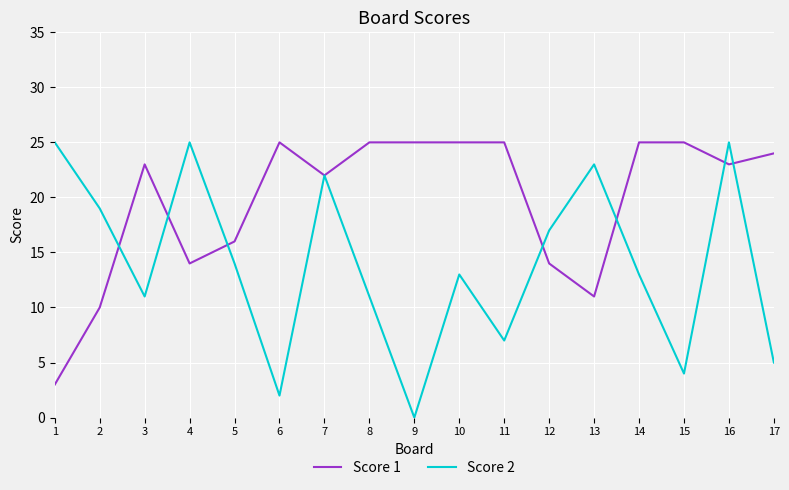

Is it true that Score 1 equals 16 at 5?

True